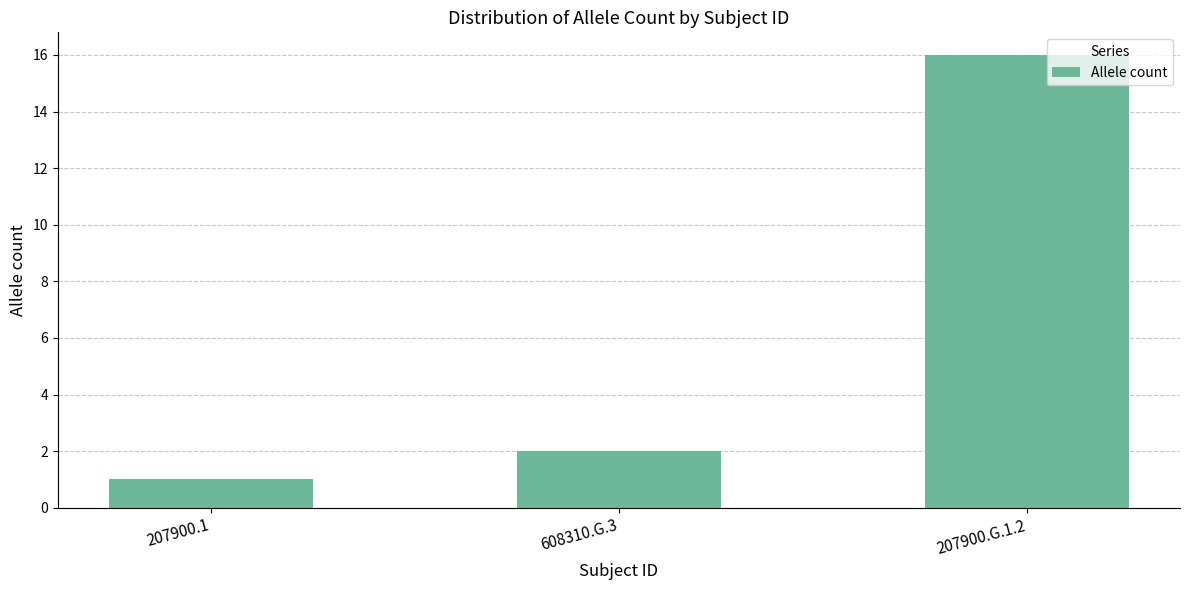

How many categories are shown in the chart?

3